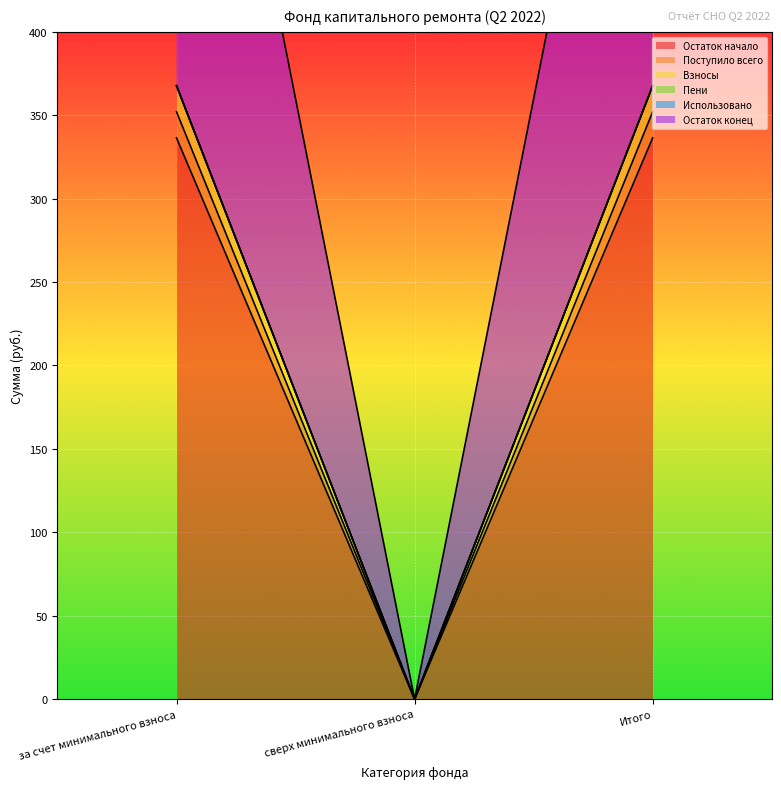

The Поступило всего series shows 186.8 at Итого. True or false?

False